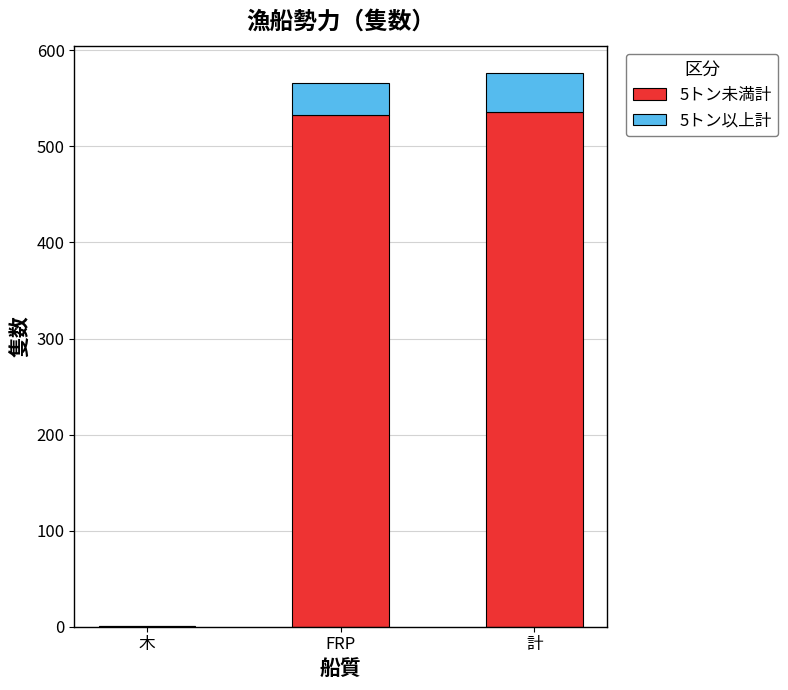

What is the maximum value for 5トン未満計?

536